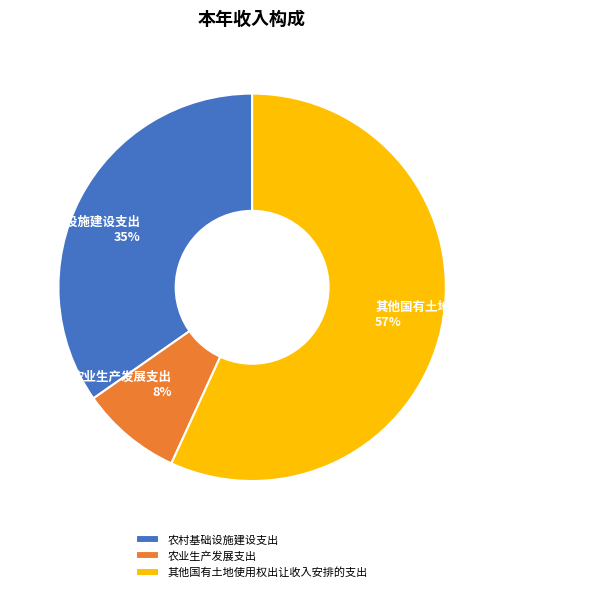

How many segments does this pie chart have?

3